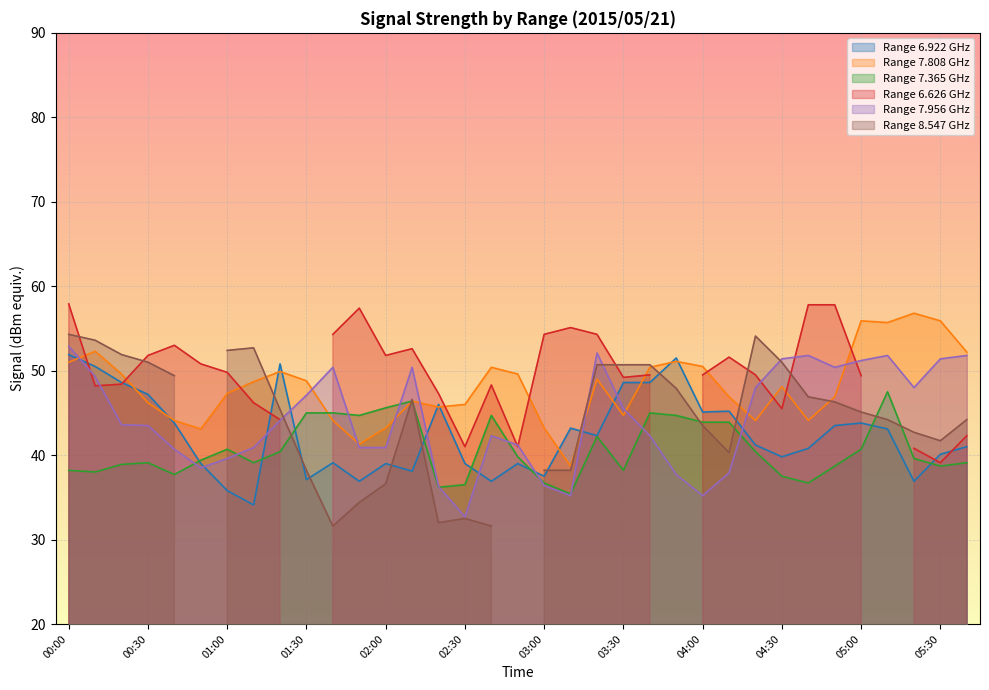

How many interior local peaks does the 7.956 series have?

6